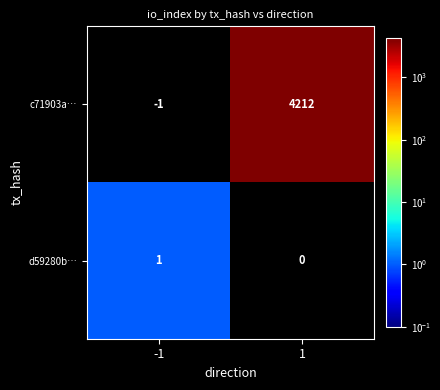

What is the sum of the c71903a… values at -1 and 1?

4211